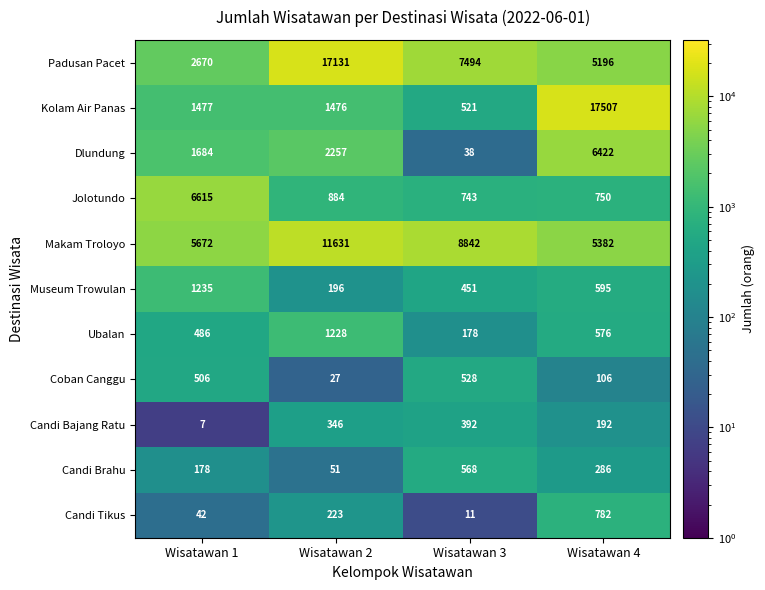

Where does the Candi Brahu series first go above 286?

Wisatawan 3